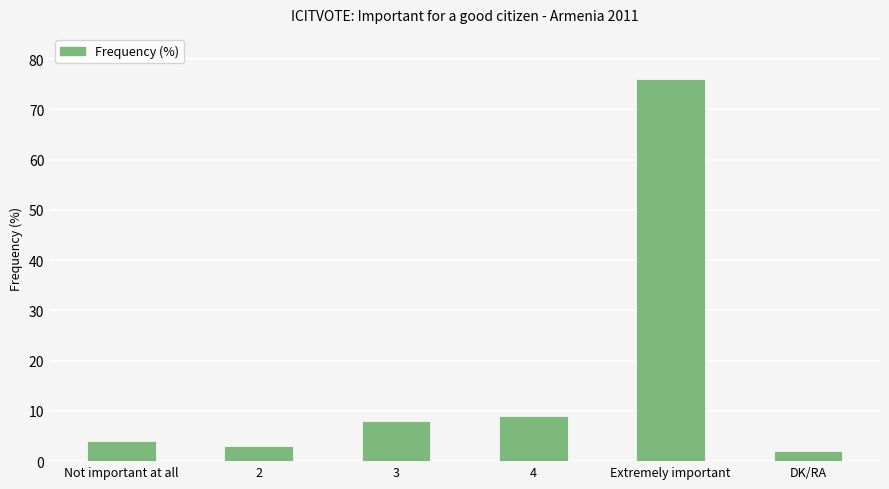

Read the value at 3, to the nearest 10.

10